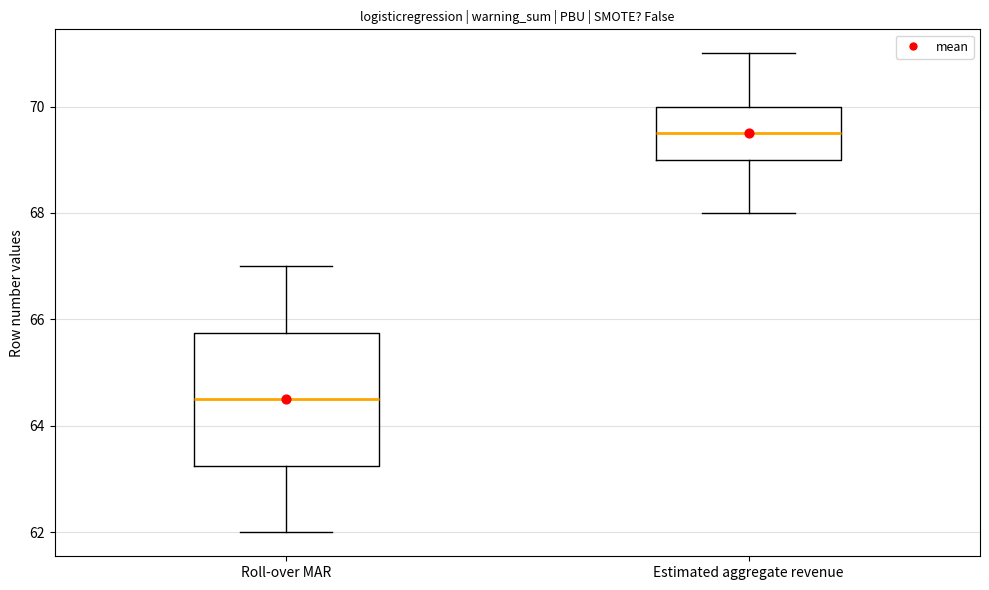

Which box is the tallest, from its lower edge to its upper edge?

Roll-over MAR